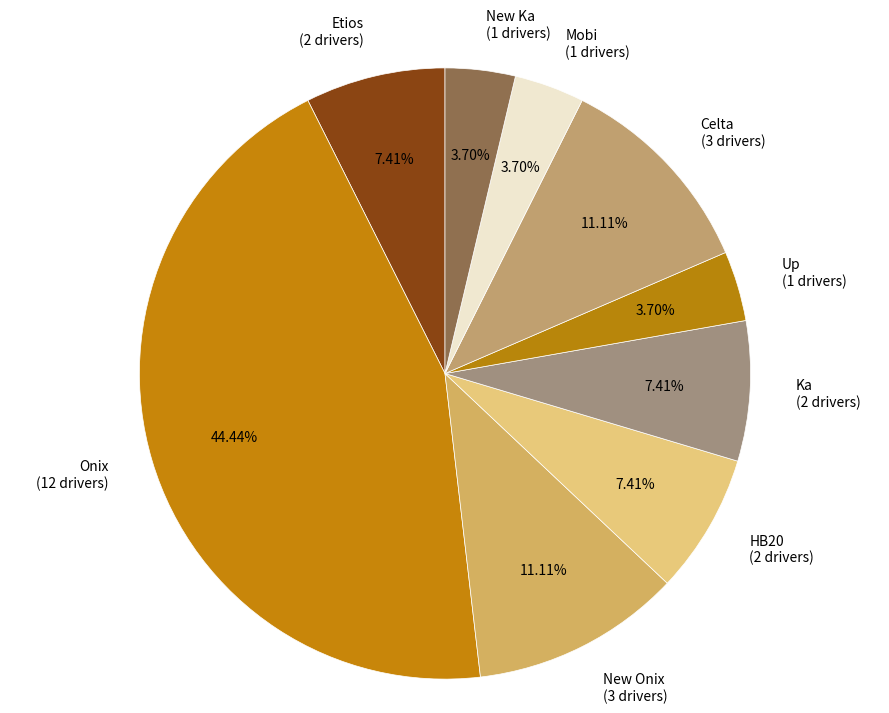

How many segments does this pie chart have?

9